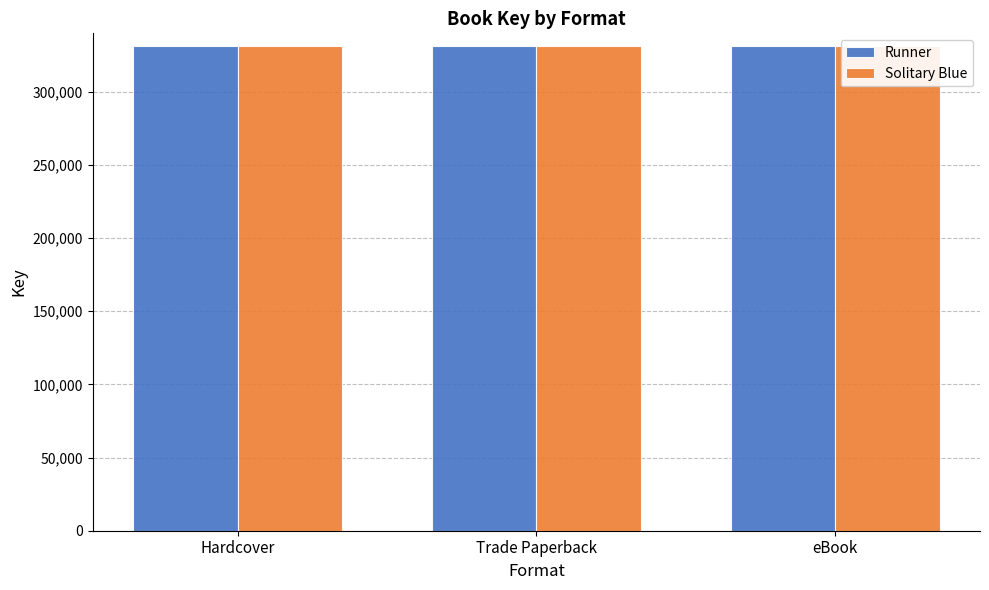

Which series has the largest total across all categories?

Runner